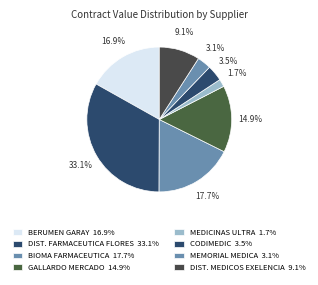

Count the number of slices in the pie.

8